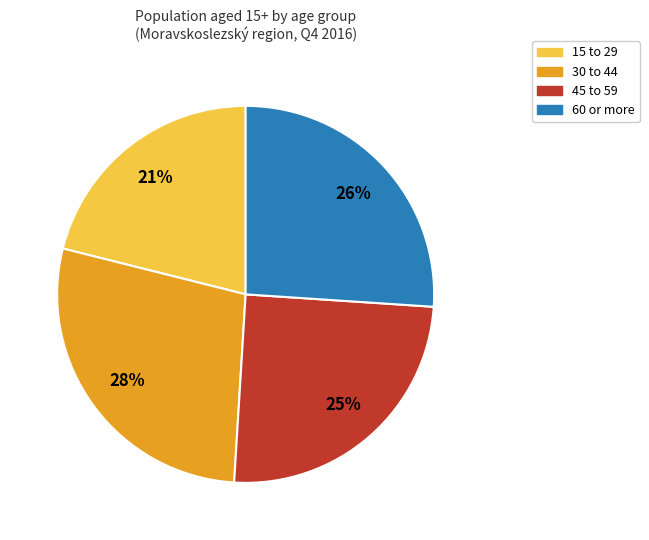

How many slices are in this pie chart?

4